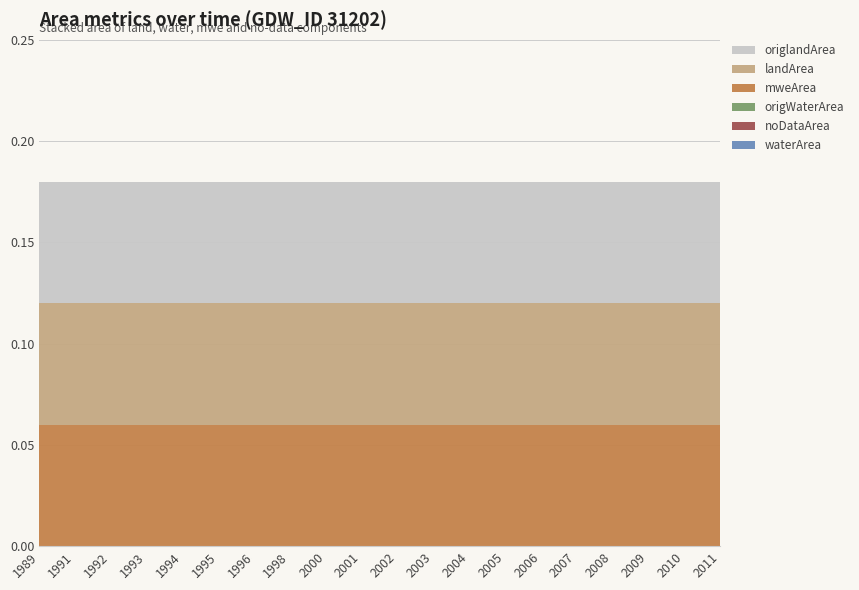

Reading right to left, extract all data points from this chart.

waterArea: 2011=0.0	2010=0.0	2009=0.0	2008=0.0	2007=0.0	2006=0.0	2005=0.0	2004=0.0	2003=0.0	2002=0.0	2001=0.0	2000=0.0	1998=0.0	1996=0.0	1995=0.0	1994=0.0	1993=0.0	1992=0.0	1991=0.0	1989=0.0
noDataArea: 2011=0.0	2010=0.0	2009=0.0	2008=0.0	2007=0.0	2006=0.0	2005=0.0	2004=0.0	2003=0.0	2002=0.0	2001=0.0	2000=0.0	1998=0.0	1996=0.0	1995=0.0	1994=0.0	1993=0.0	1992=0.0	1991=0.0	1989=0.0
origWaterArea: 2011=0.0	2010=0.0	2009=0.0	2008=0.0	2007=0.0	2006=0.0	2005=0.0	2004=0.0	2003=0.0	2002=0.0	2001=0.0	2000=0.0	1998=0.0	1996=0.0	1995=0.0	1994=0.0	1993=0.0	1992=0.0	1991=0.0	1989=0.0
mweArea: 2011=0.1	2010=0.1	2009=0.1	2008=0.1	2007=0.1	2006=0.1	2005=0.1	2004=0.1	2003=0.1	2002=0.1	2001=0.1	2000=0.1	1998=0.1	1996=0.1	1995=0.1	1994=0.1	1993=0.1	1992=0.1	1991=0.1	1989=0.1
landArea: 2011=0.1	2010=0.1	2009=0.1	2008=0.1	2007=0.1	2006=0.1	2005=0.1	2004=0.1	2003=0.1	2002=0.1	2001=0.1	2000=0.1	1998=0.1	1996=0.1	1995=0.1	1994=0.1	1993=0.1	1992=0.1	1991=0.1	1989=0.1
origlandArea: 2011=0.1	2010=0.1	2009=0.1	2008=0.1	2007=0.1	2006=0.1	2005=0.1	2004=0.1	2003=0.1	2002=0.1	2001=0.1	2000=0.1	1998=0.1	1996=0.1	1995=0.1	1994=0.1	1993=0.1	1992=0.1	1991=0.1	1989=0.1